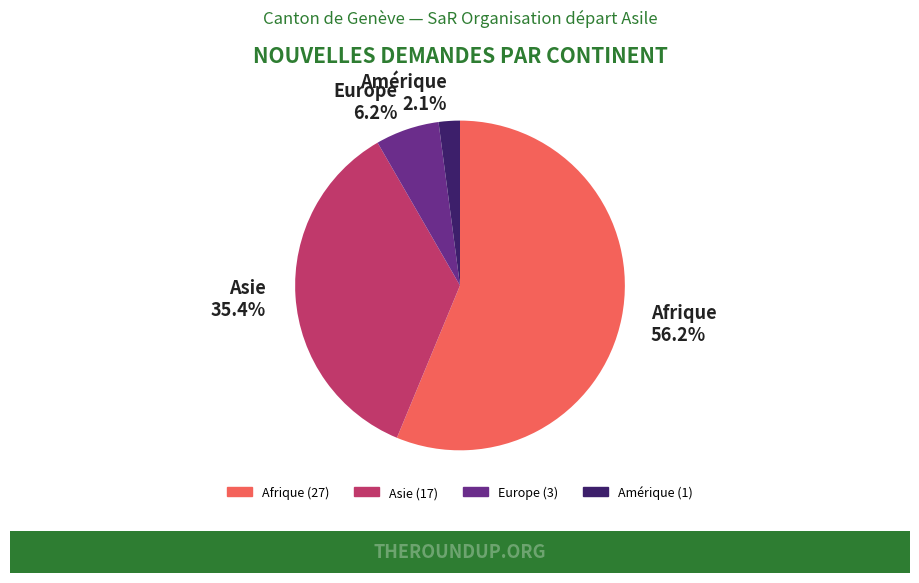

Between Europe and Afrique, which is larger?

Afrique